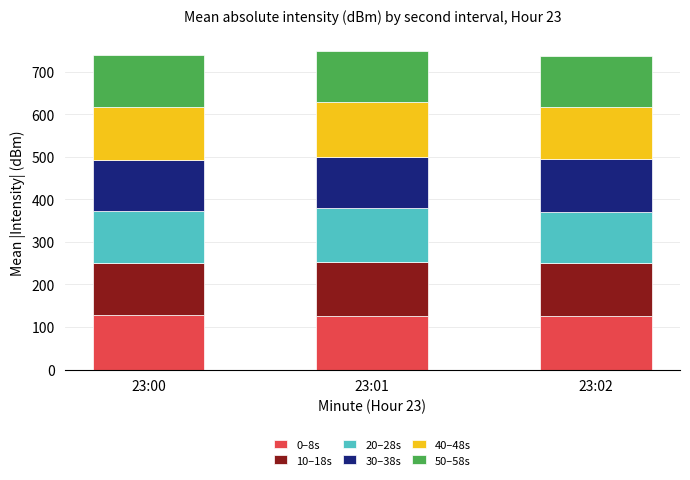

What is the lowest value of the 0–8s series?

126.1